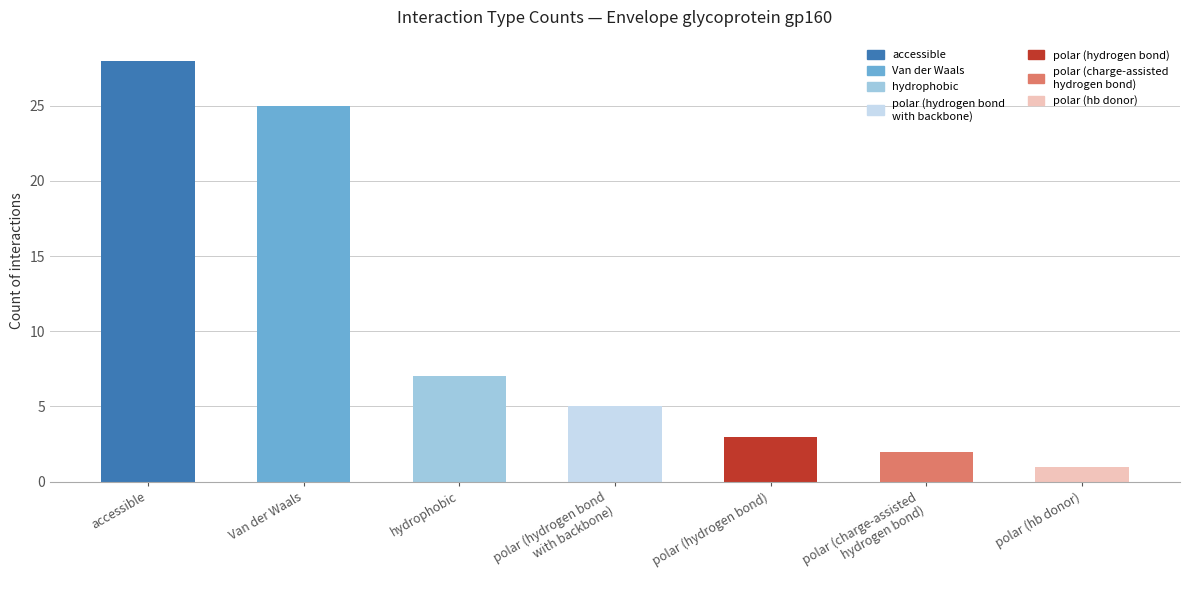

What is the average value?

10